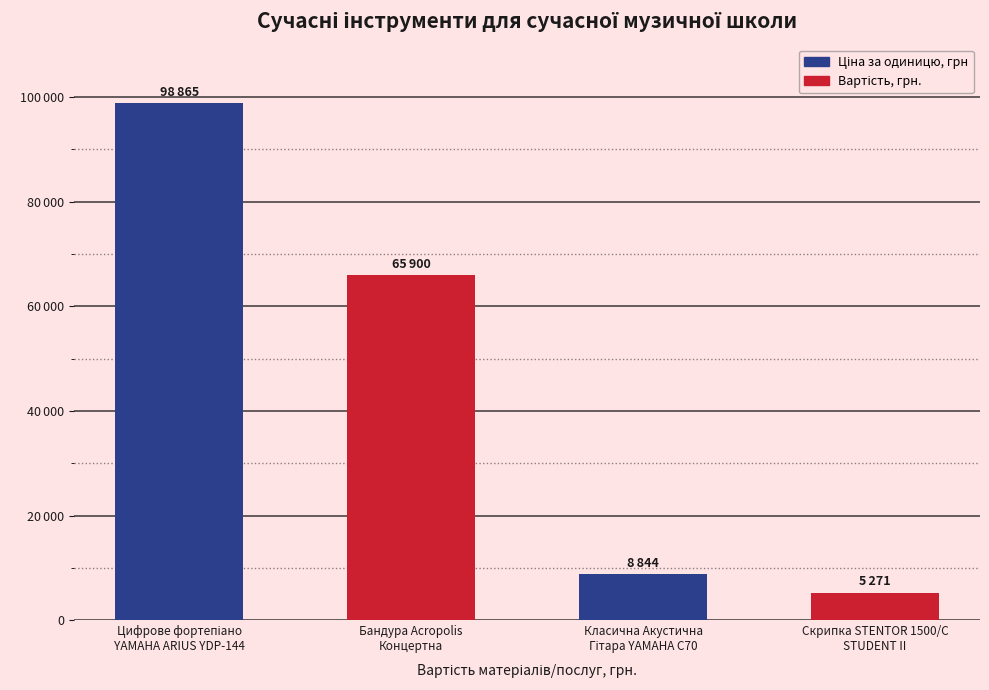

Are the bars horizontal?

No